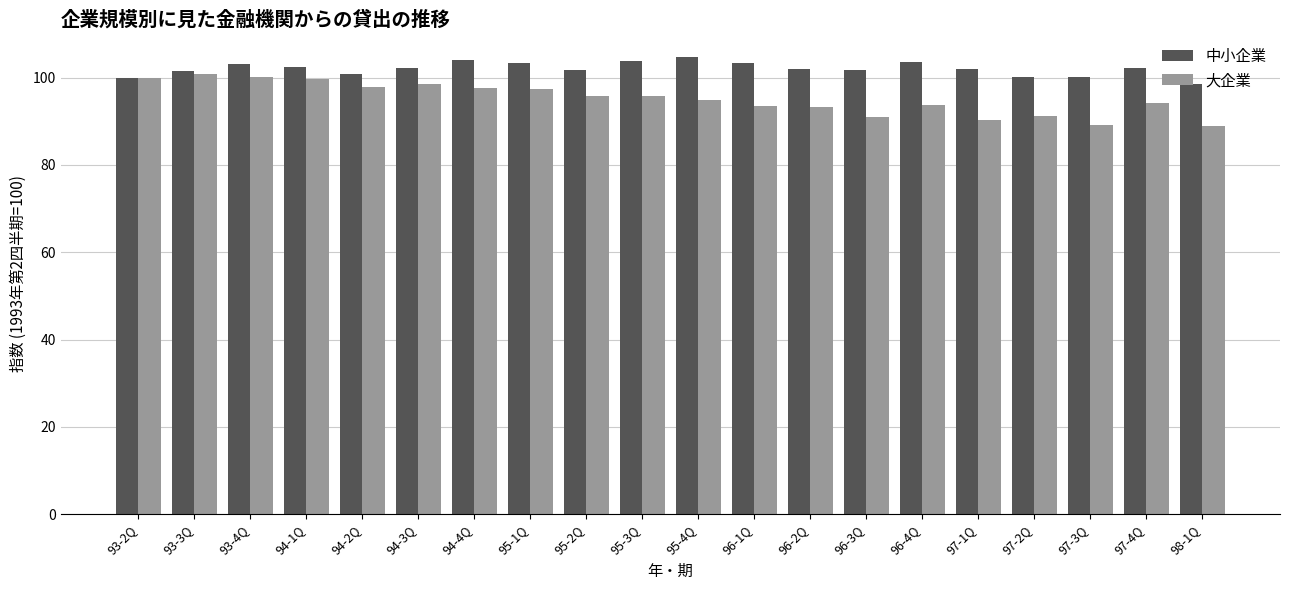

What is the smallest value displayed?

88.9